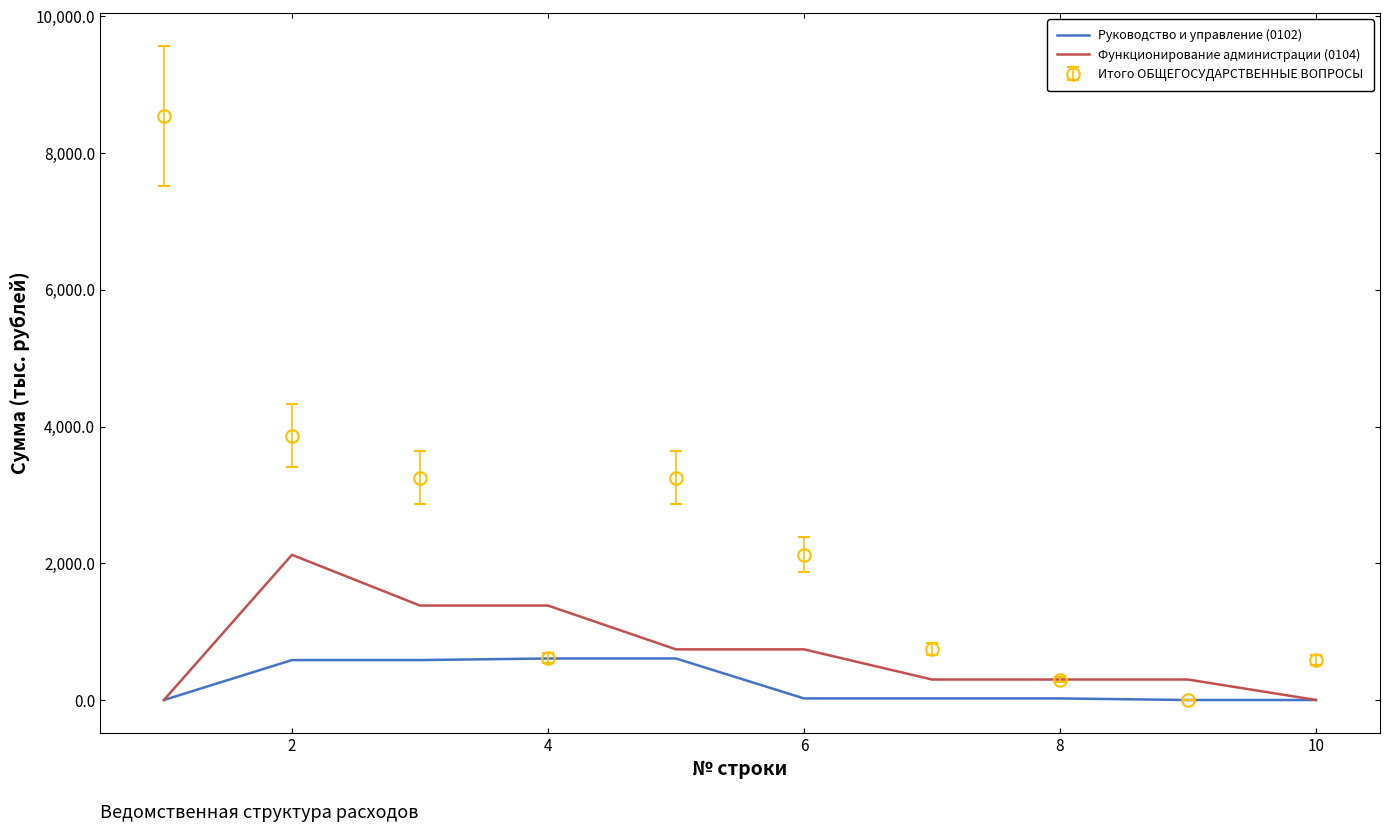

What is the maximum value for Функционирование администрации (0104)?

2123.8